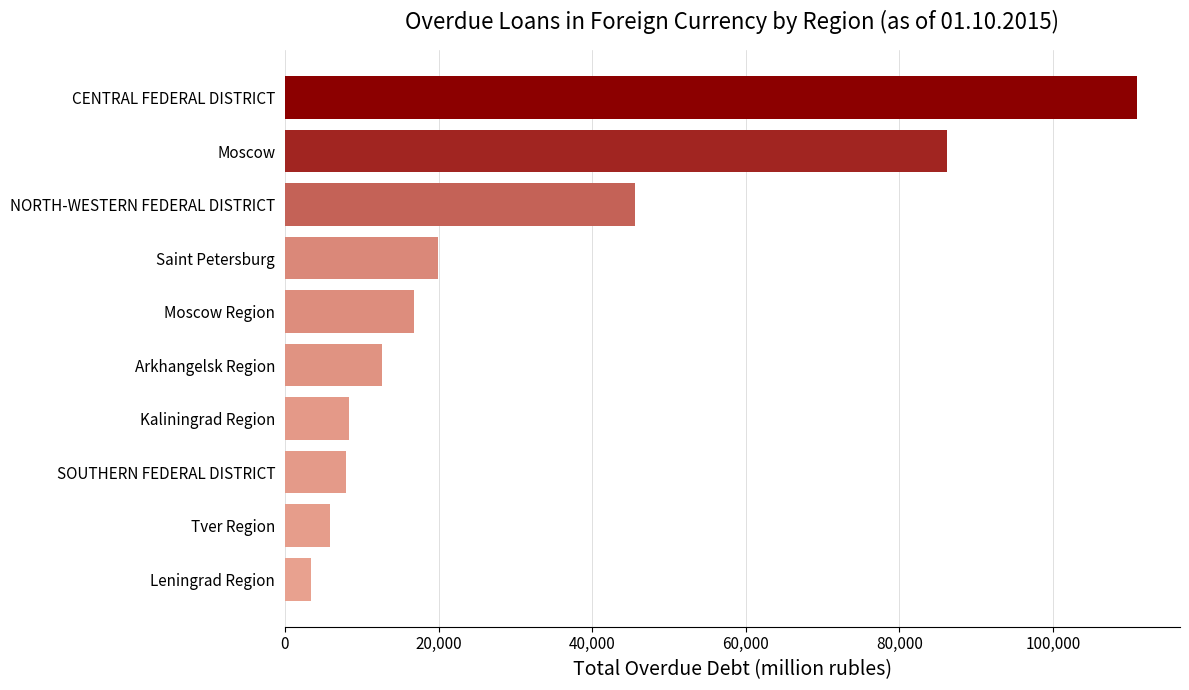

What is the change in value from CENTRAL FEDERAL DISTRICT to Arkhangelsk Region?

-98367